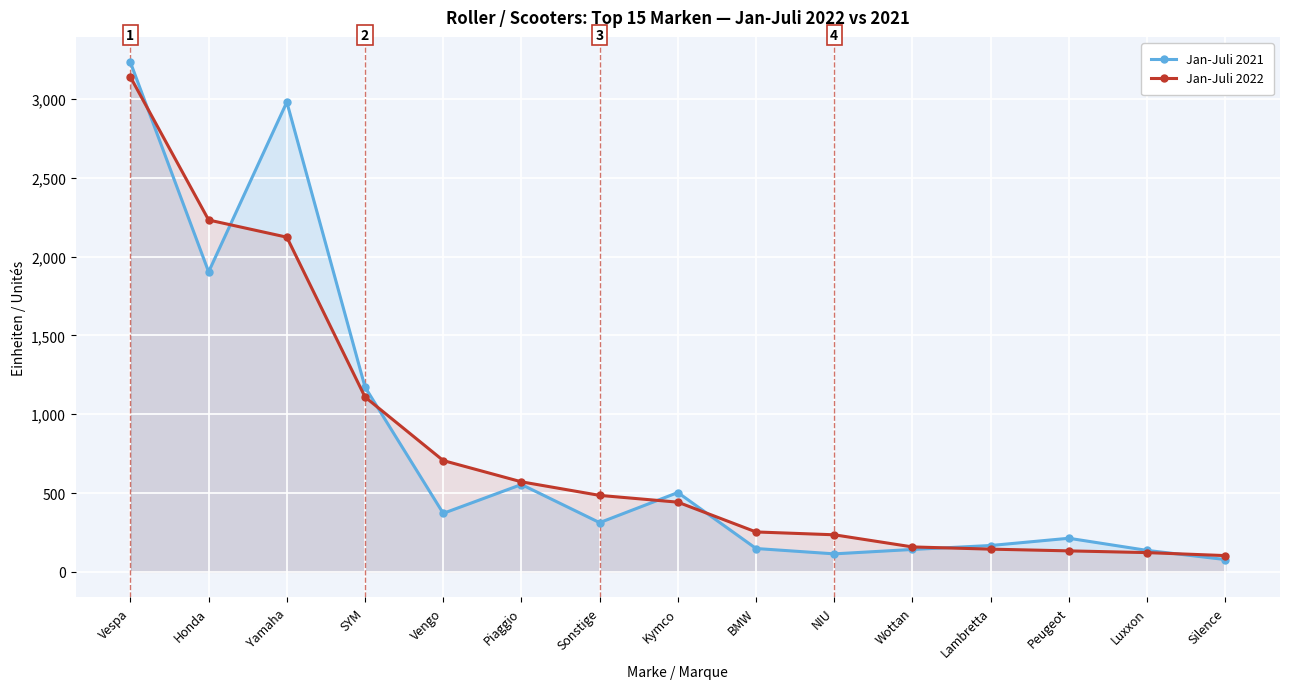

What is the difference between the maximum and minimum values in the Jan-Juli 2022 series?

3036